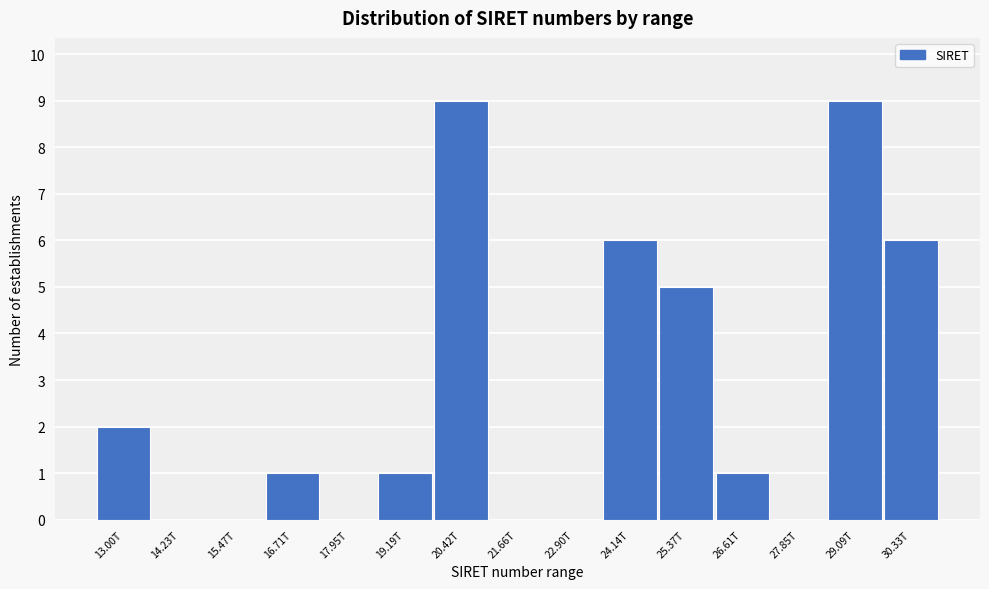

Reading left to right, what are all the values shown in this chart?

13.00T=2	14.23T=0	15.47T=0	16.71T=1	17.95T=0	19.19T=1	20.42T=9	21.66T=0	22.90T=0	24.14T=6	25.37T=5	26.61T=1	27.85T=0	29.09T=9	30.33T=6